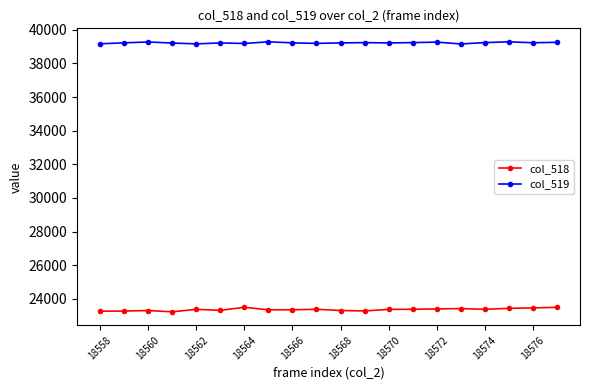

True or false: col_518 and col_519 cross at least once.

False